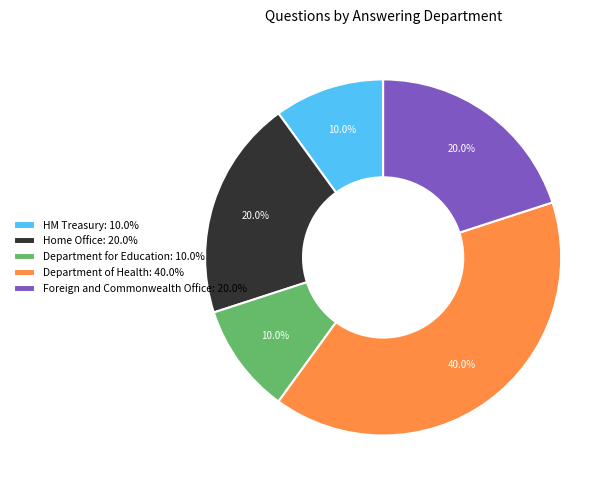

Is HM Treasury the majority of the pie?

No